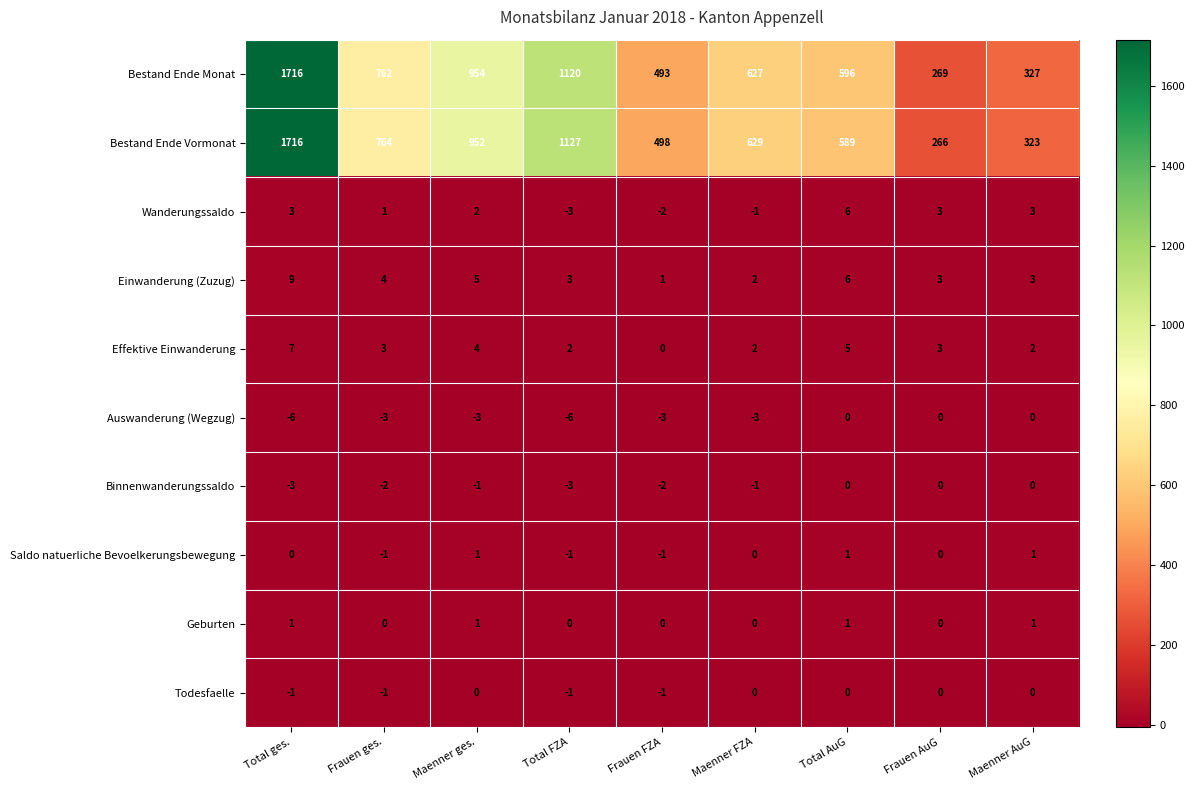

At how many categories does at least one series exceed 1540?

1